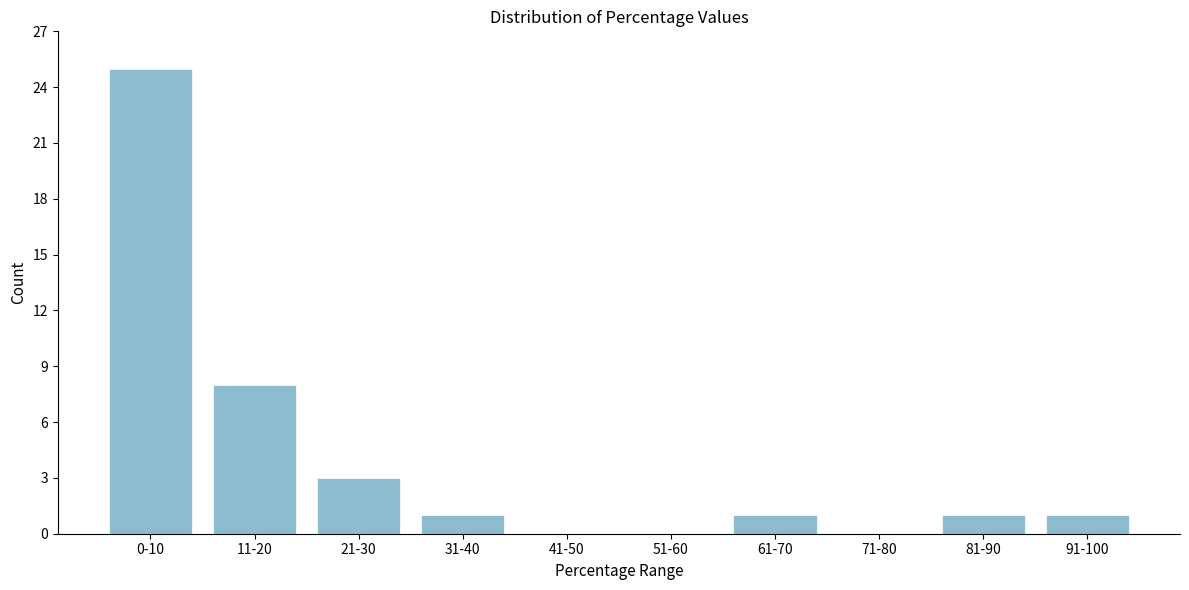

Reading left to right, what are all the values shown in this chart?

0-10=25	11-20=8	21-30=3	31-40=1	41-50=0	51-60=0	61-70=1	71-80=0	81-90=1	91-100=1